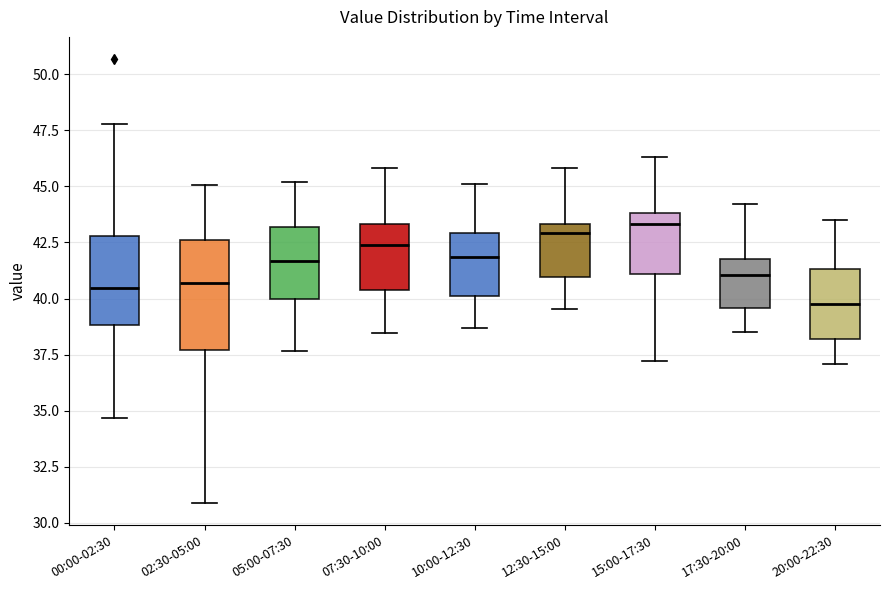

Where does the lower whisker of the box for 05:00-07:30 end on the y-axis? The values are not printed on the chart, so give them approximately, as read against the axis.

37.5